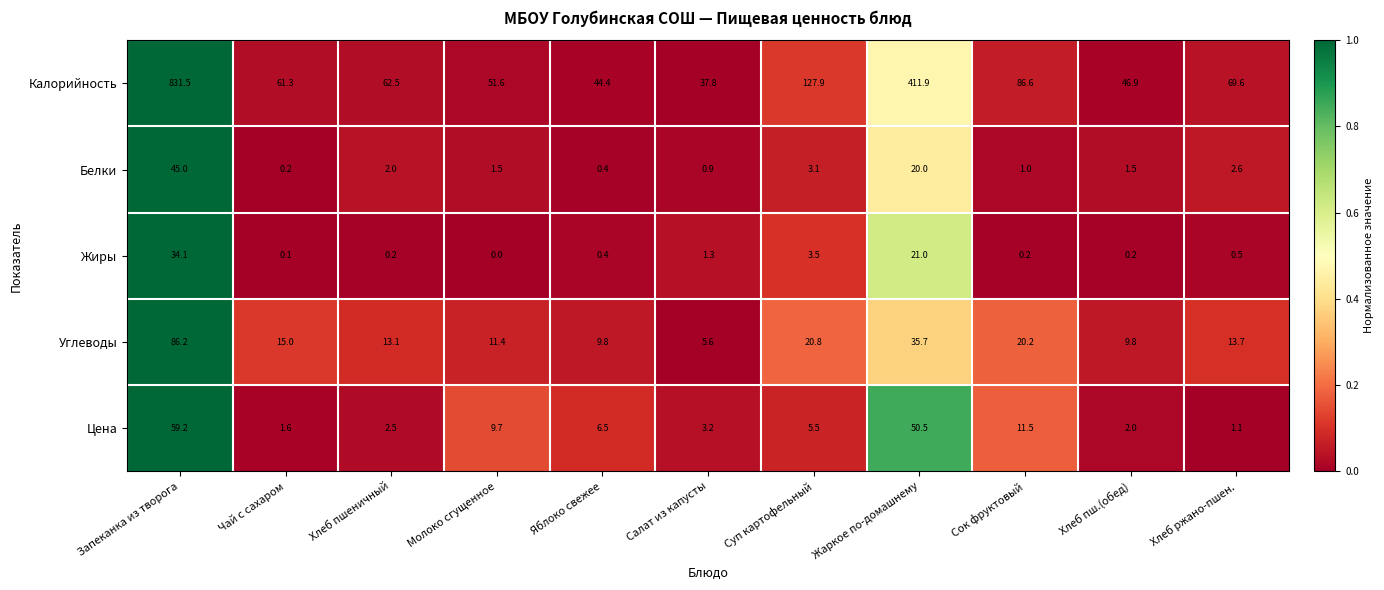

Is it true that Цена equals 1.5 at Яблоко свежее?

False